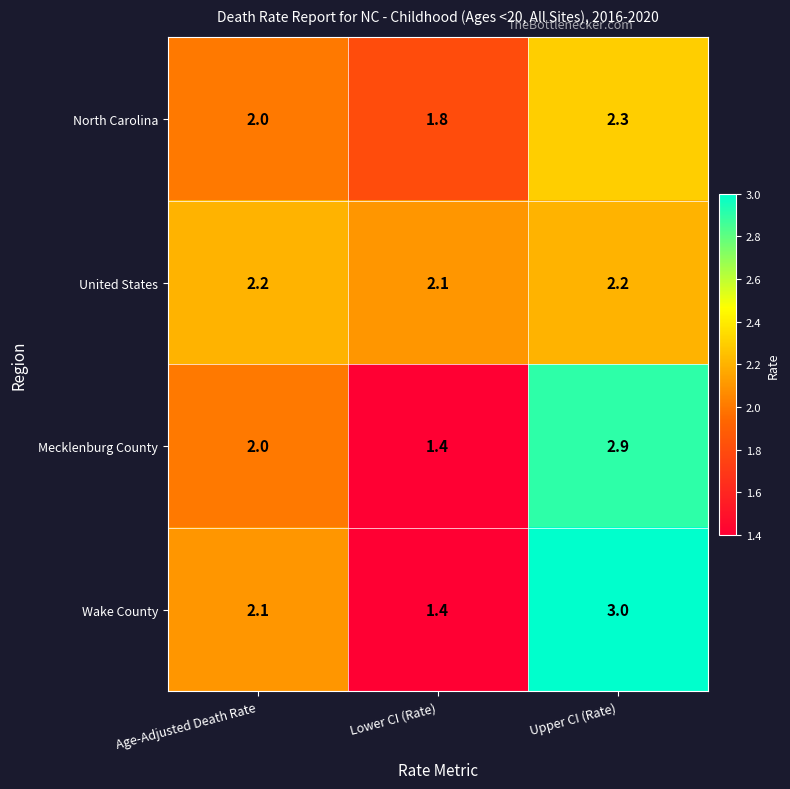

What is the sum of the North Carolina values at Age-Adjusted Death Rate and Lower CI (Rate)?

3.8